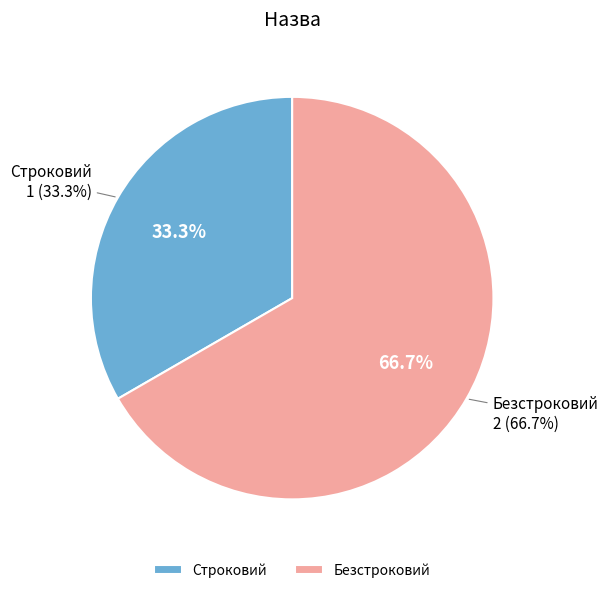

To the nearest percent, what is the difference between the largest and smallest slice percentages?

33%